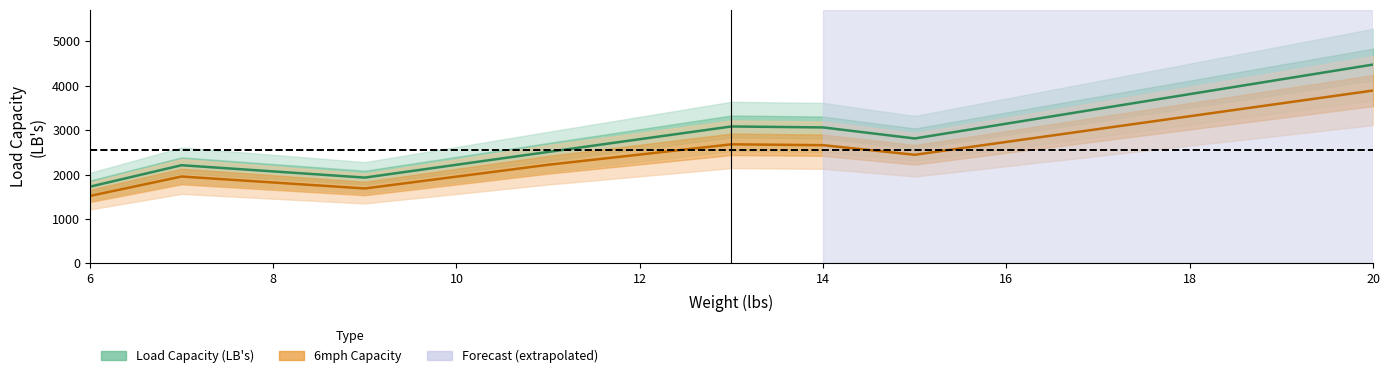

At how many categories does at least one series exceed 2996?

5